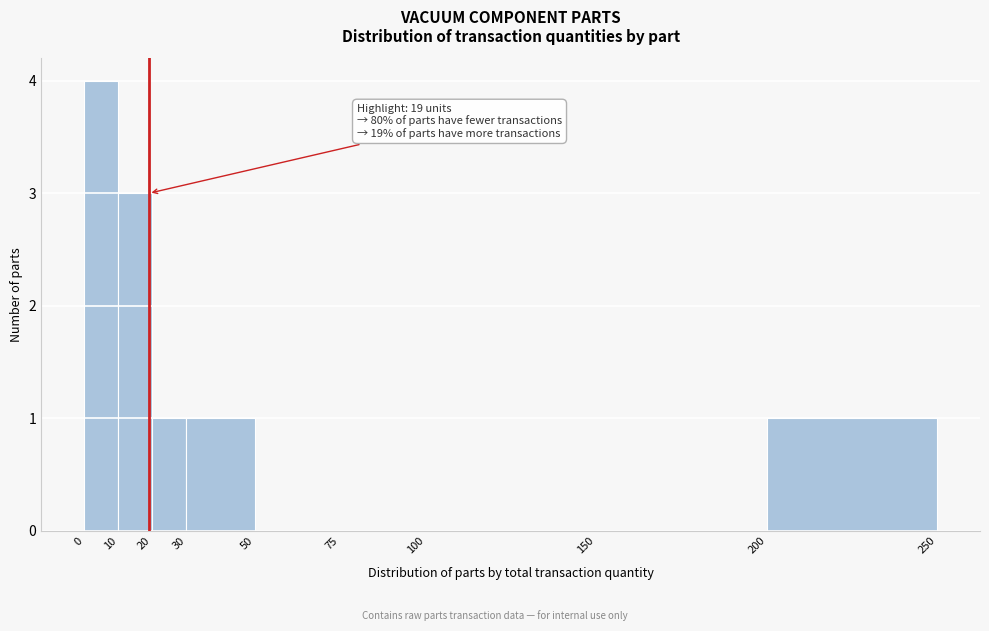

Over which range of the x-axis is the bar tallest?

0 to 10